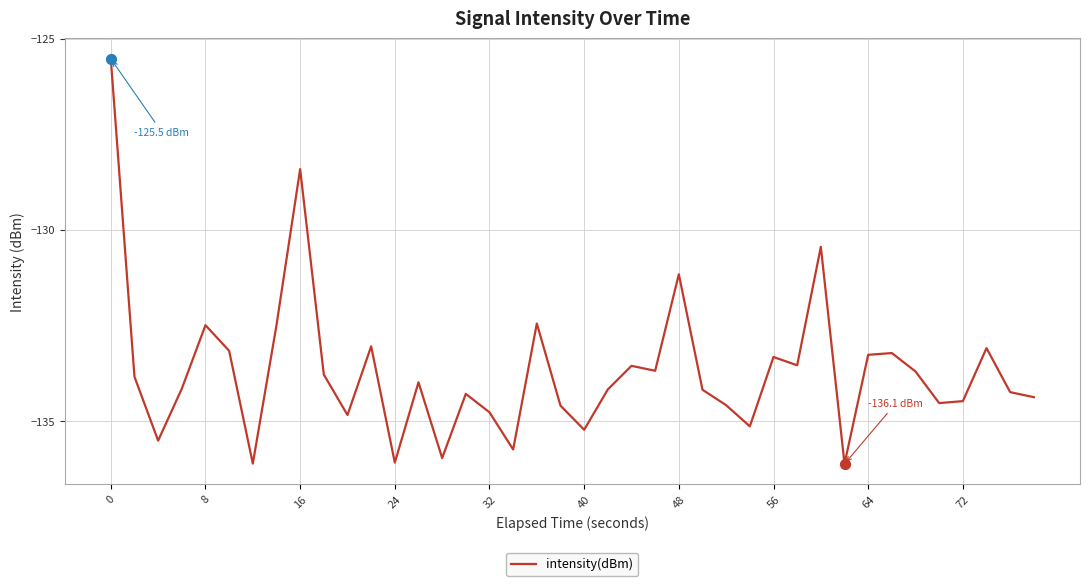

What is the difference between the maximum and minimum values?

10.6